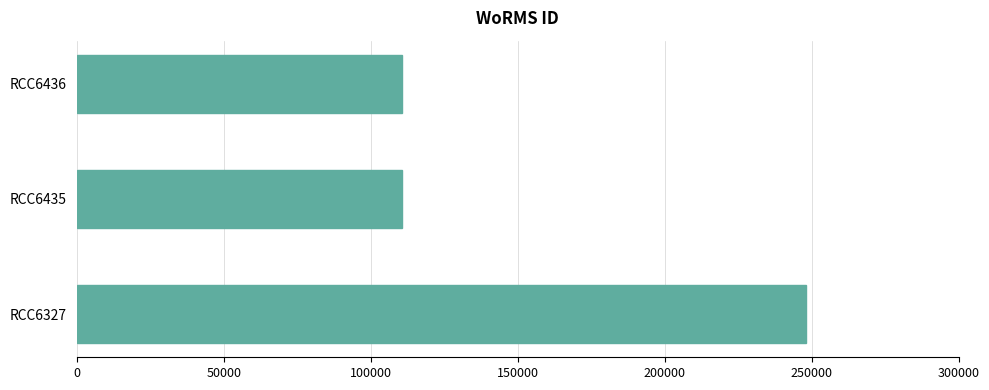

Are the bars grouped side by side (vs. stacked)?

No